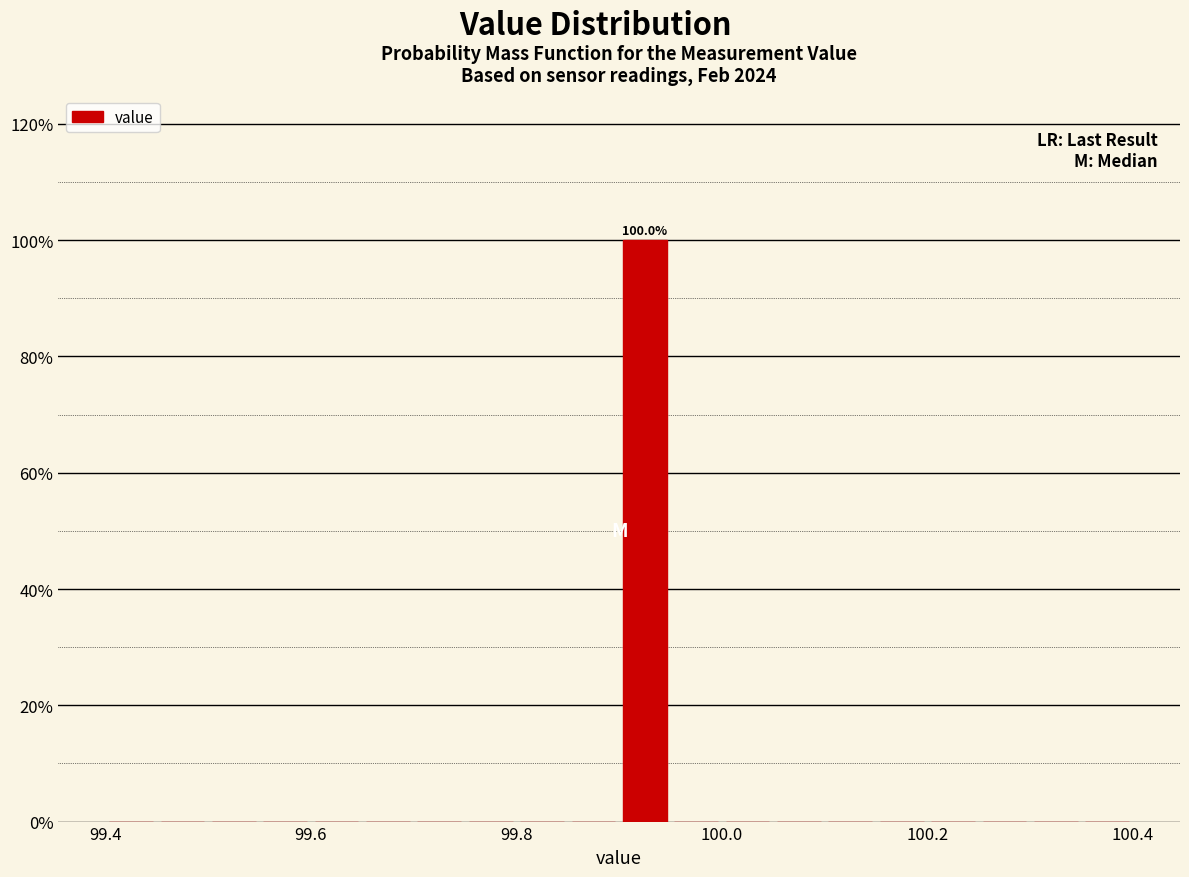

Read against the x-axis, roughly where is the centre of the tallest bar?

99.92